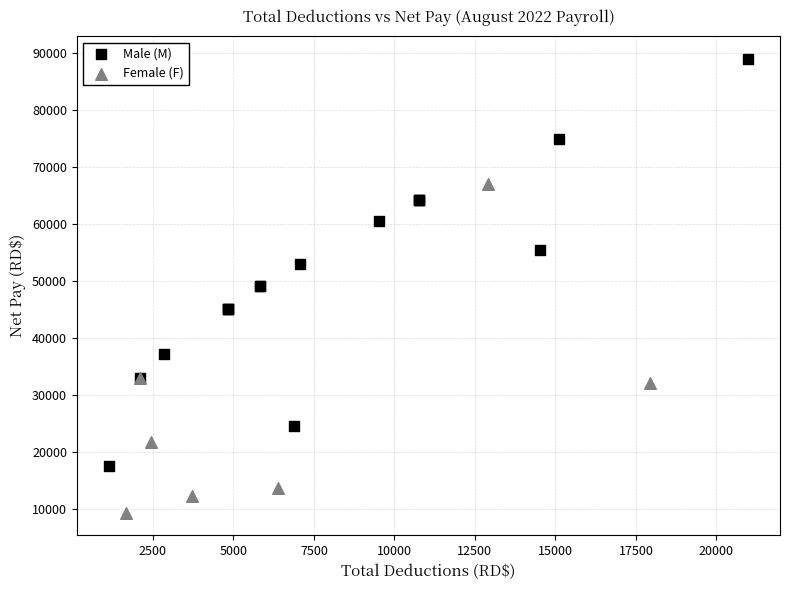

Which series contains the lowest Y value?

Female (F)